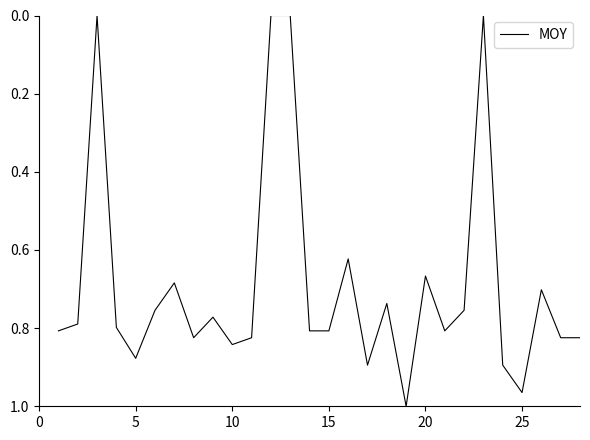

How many lines are shown in the chart?

1